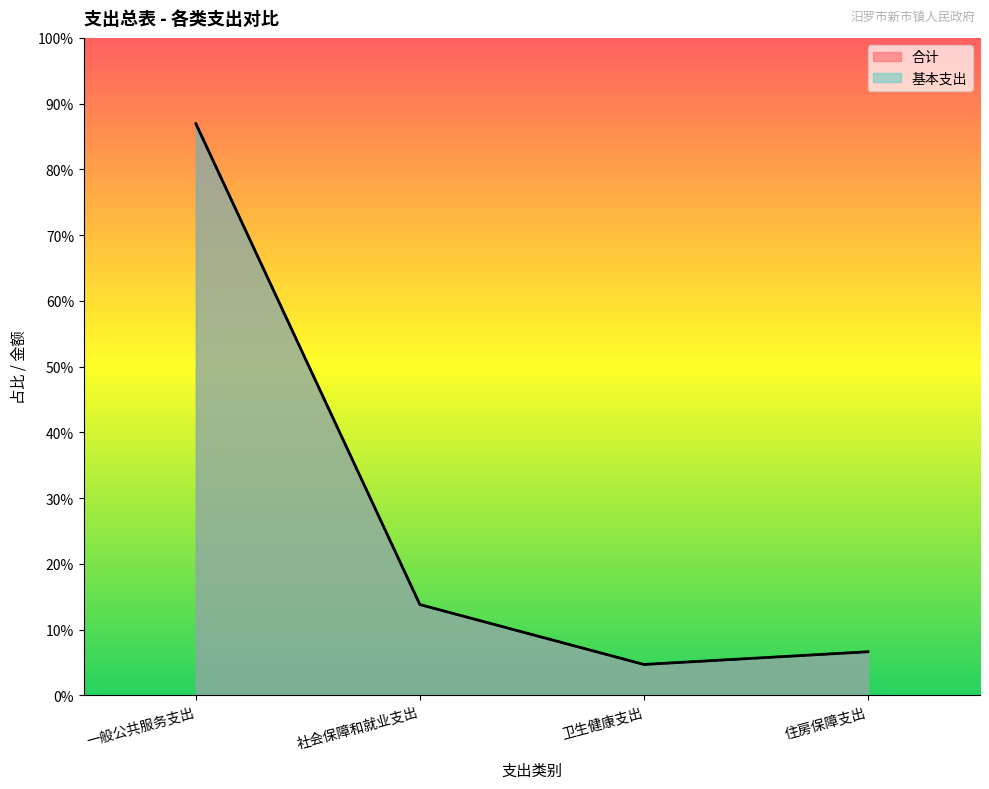

Reading left to right, list all the values displayed in this chart.

合计: 一般公共服务支出=6614339.2	社会保障和就业支出=1049982.0	卫生健康支出=356993.9	住房保障支出=503991.4
基本支出: 一般公共服务支出=6614339.2	社会保障和就业支出=1049982.0	卫生健康支出=356993.9	住房保障支出=503991.4